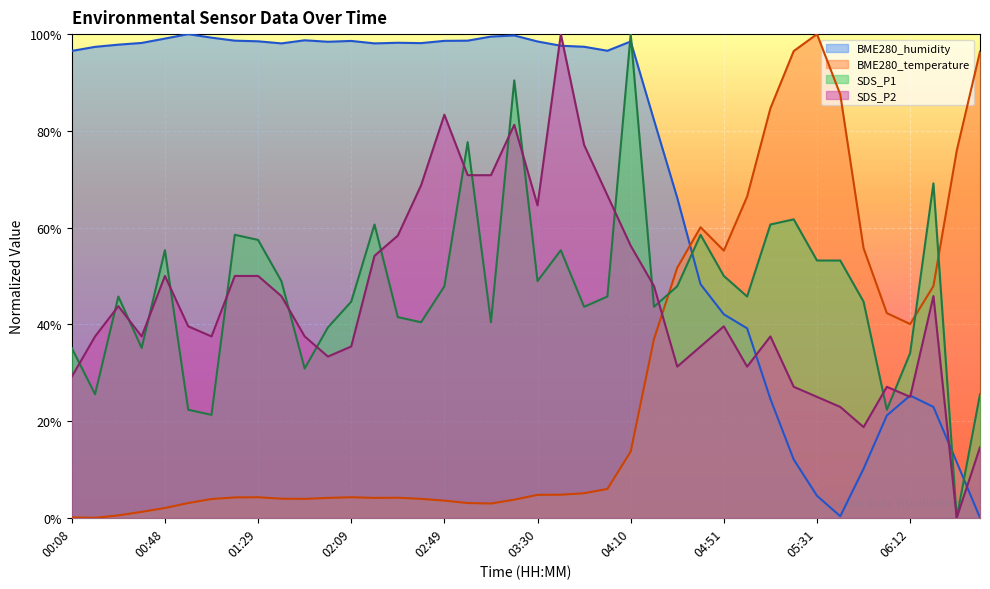

In BME280_humidity, how many points are lower than both neighbors (excluding endpoints)?

6